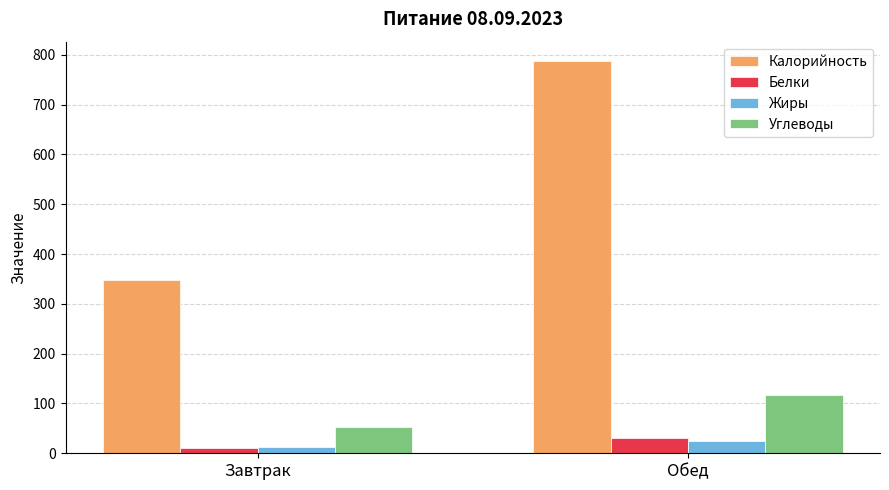

At which category is the sum across all series the highest?

Обед